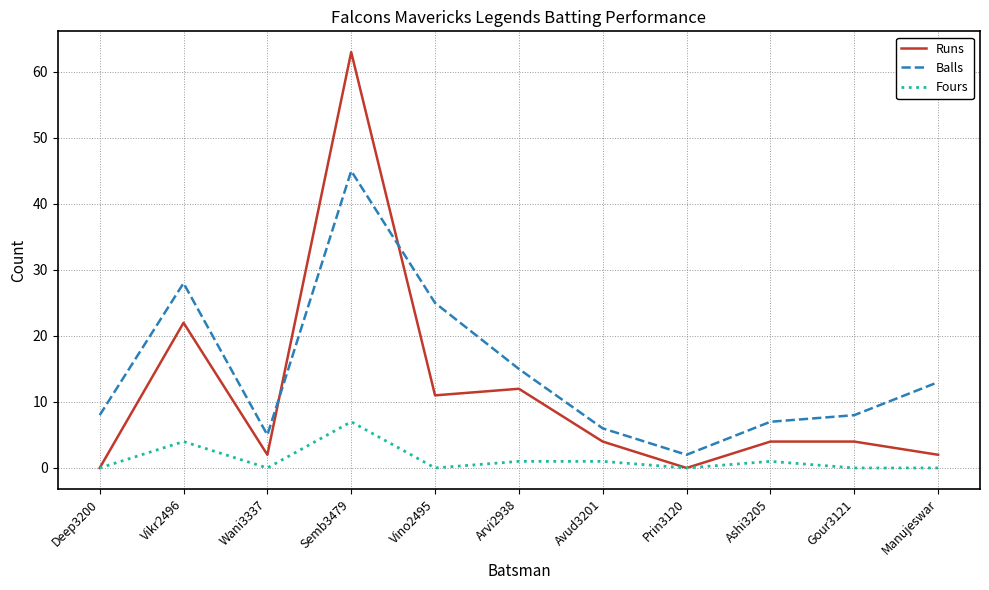

What is the difference between the maximum and minimum values in the Fours series?

7